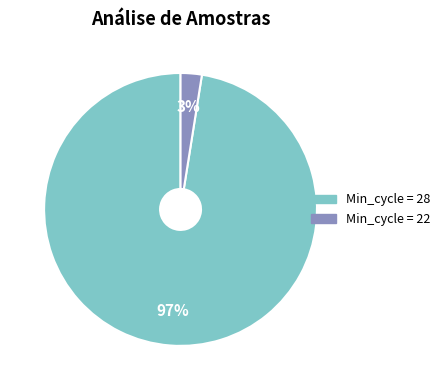

Does any single category account for the majority?

Yes